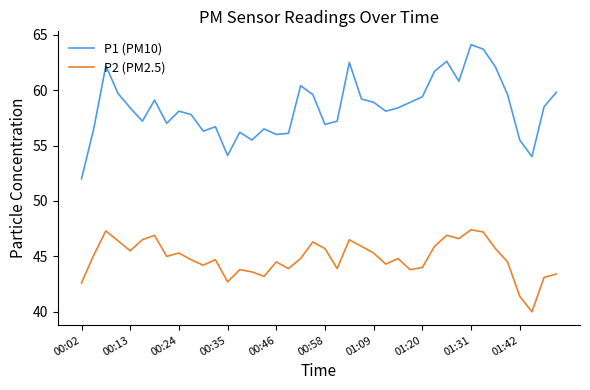

True or false: P2 (PM2.5) and P1 (PM10) intersect in this chart.

False